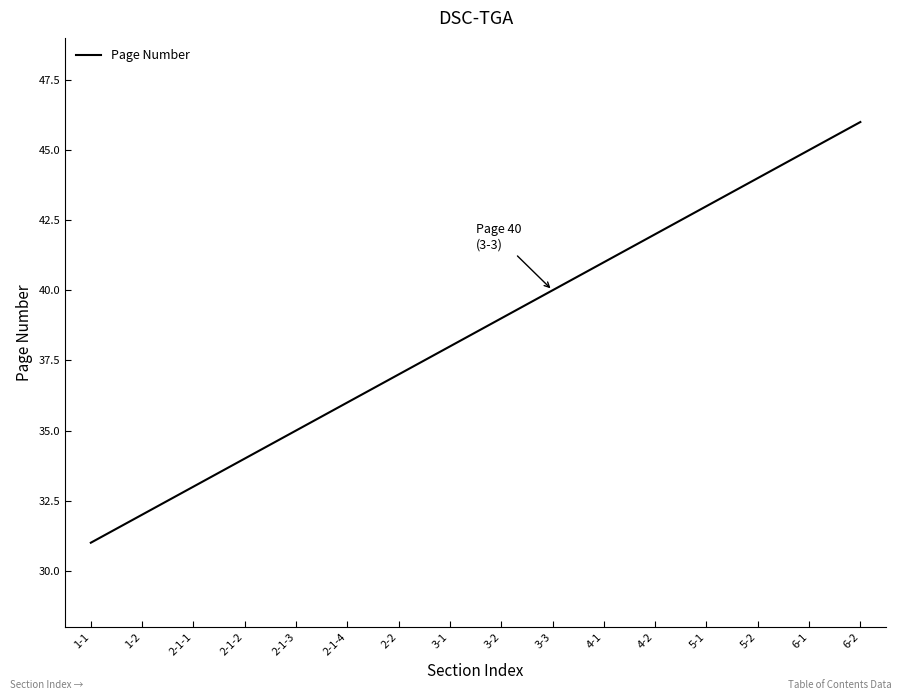

What is the smallest value displayed?

31